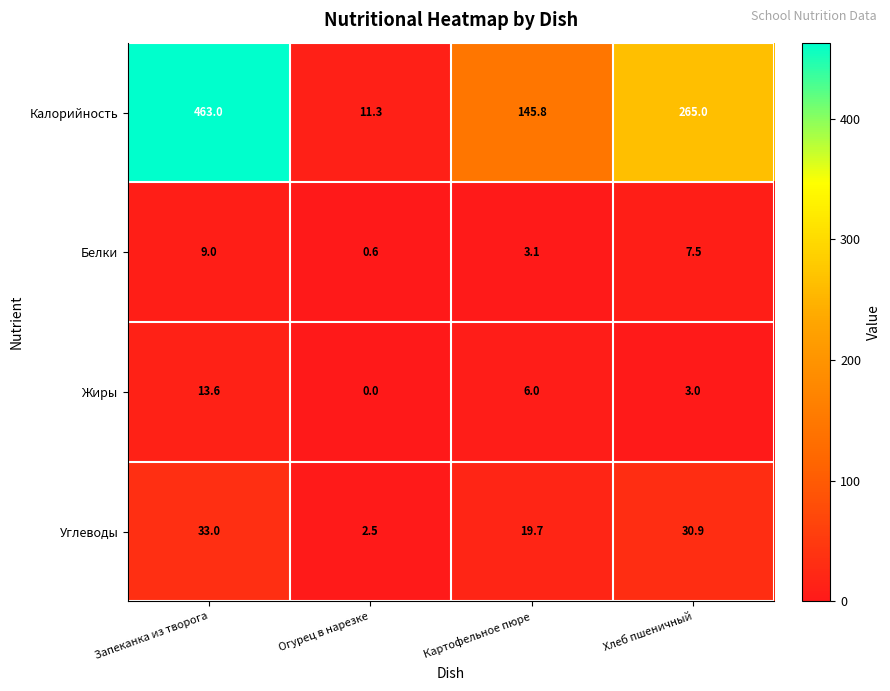

Where does the Белки series first go above 7?

Запеканка из творога